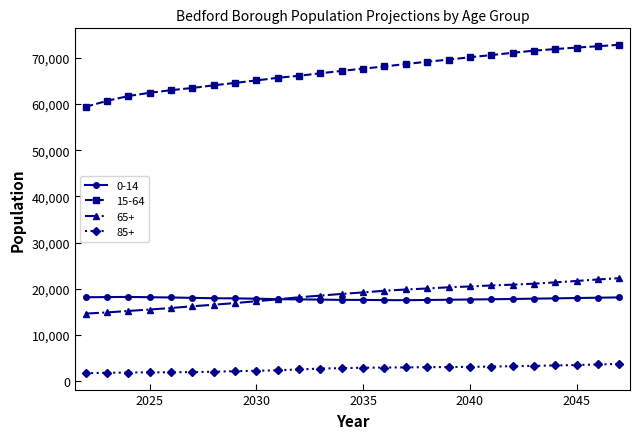

What is the smallest value displayed?

1704.0